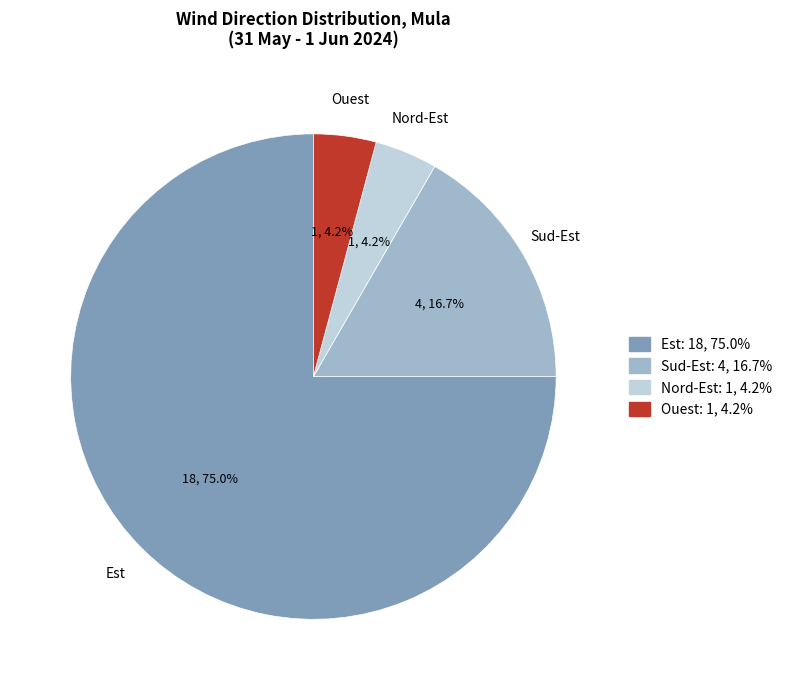

How many segments does this pie chart have?

4